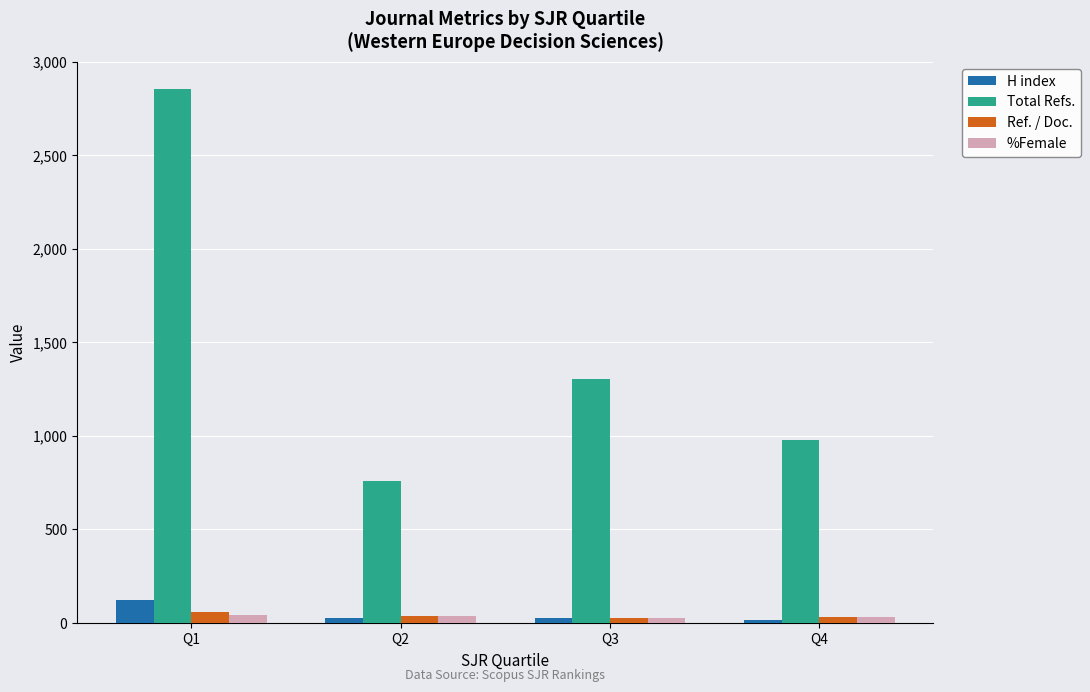

What is the approximate value of %Female at Q1?

42.0